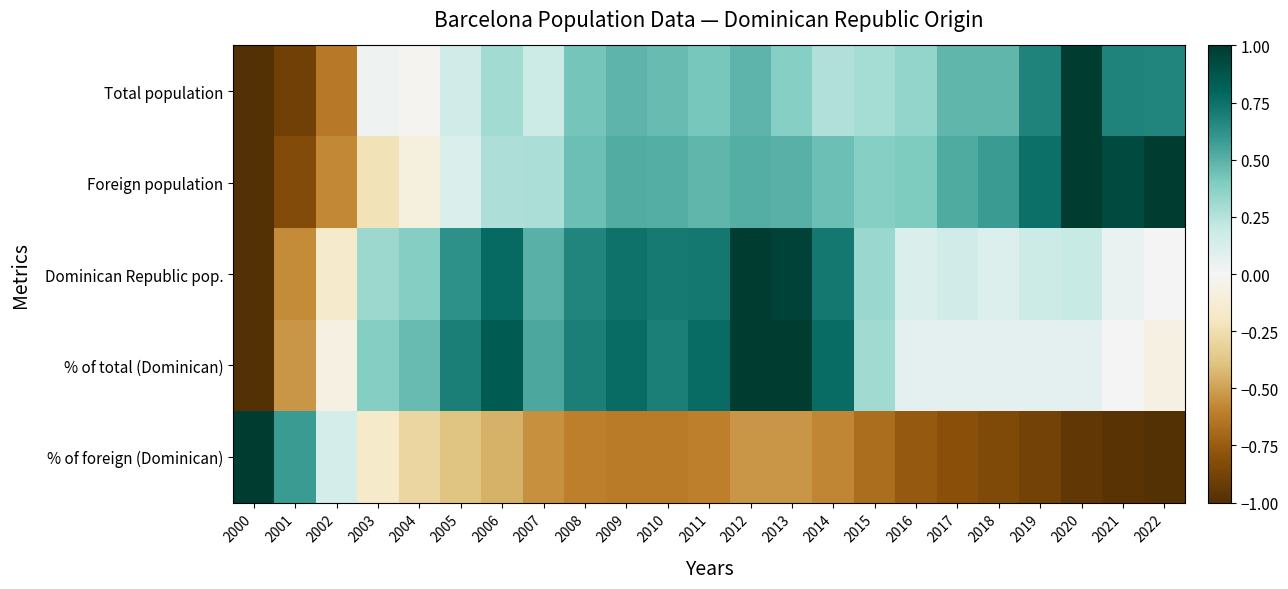

How many series are shown in this chart?

5